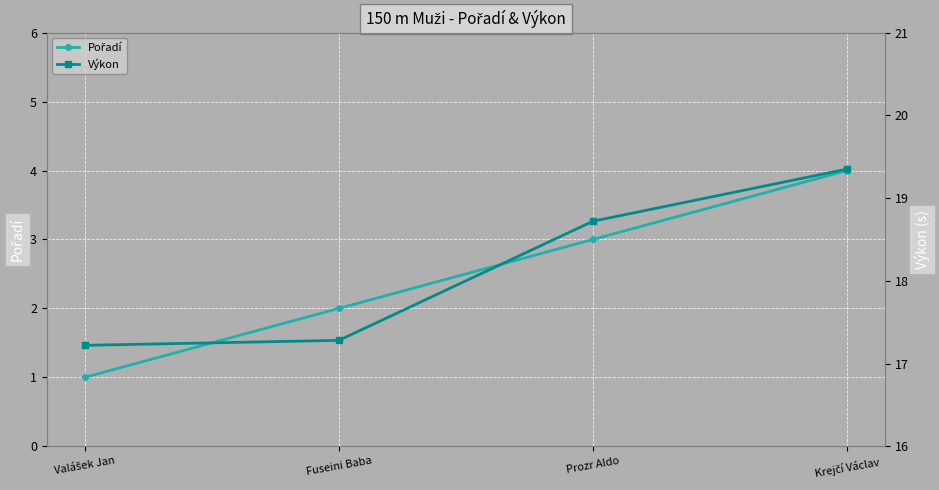

Rank the series at Fuseini Baba from lowest to highest value.

Pořadí, Výkon